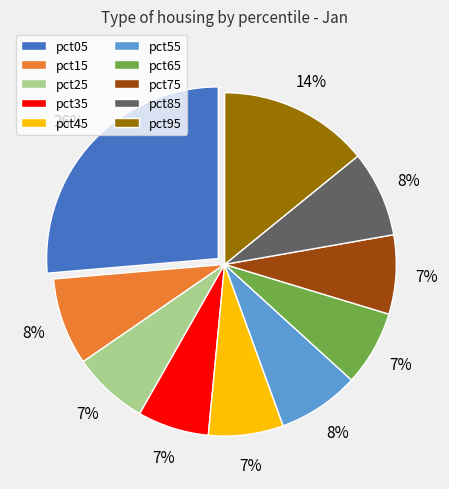

Does any single category account for the majority?

No